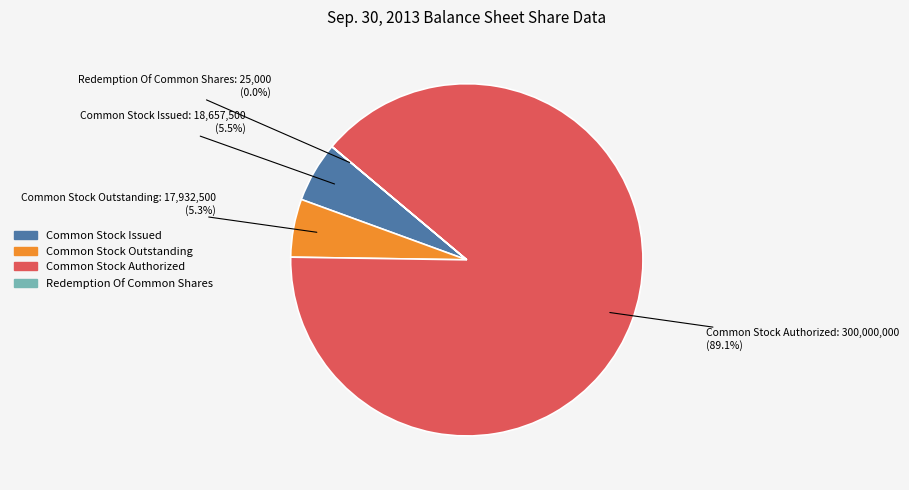

What percentage is the Common Stock Outstanding slice, to the nearest percent?

5%